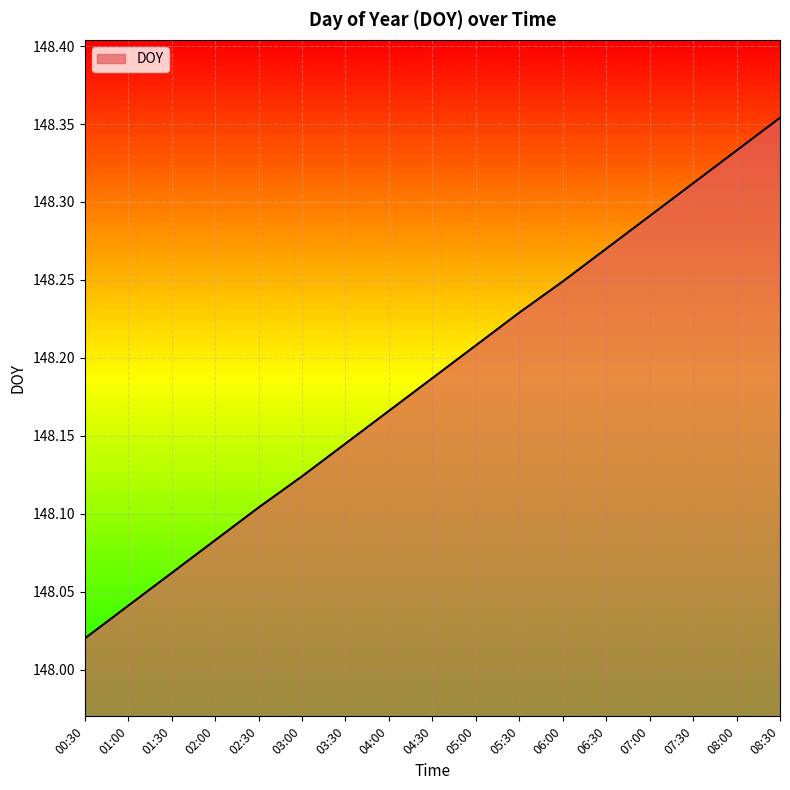

List the labels in order of value, smallest first.

00:30, 01:00, 01:30, 02:00, 02:30, 03:00, 03:30, 04:00, 04:30, 05:00, 05:30, 06:00, 06:30, 07:00, 07:30, 08:00, 08:30